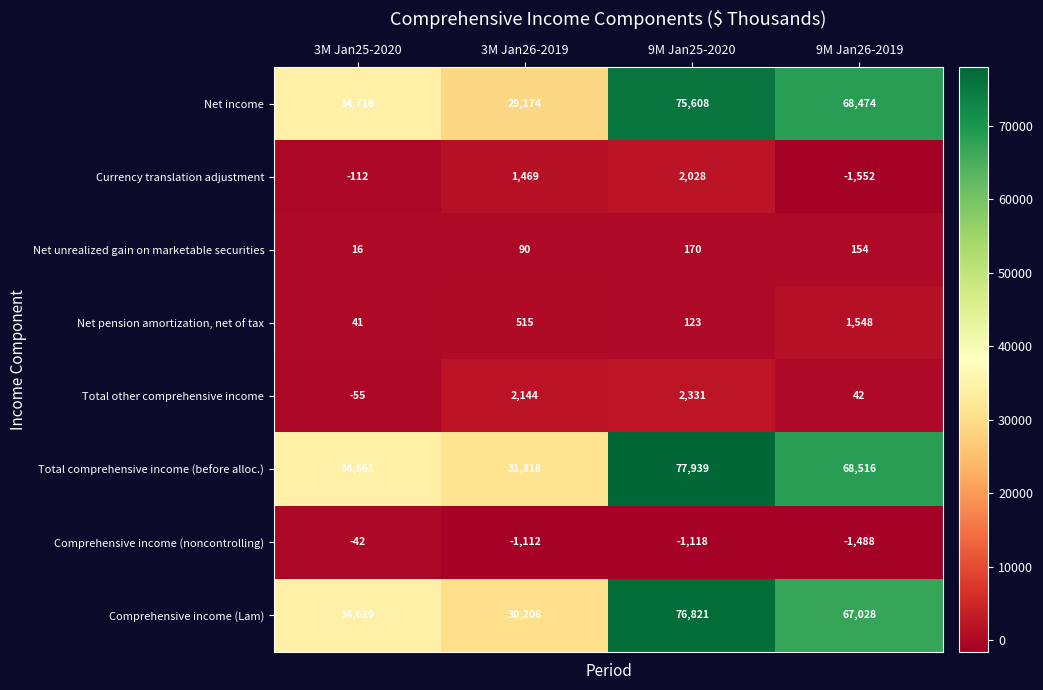

Is it true that Total comprehensive income (before alloc.) equals 34661 at 3M Jan25-2020?

True